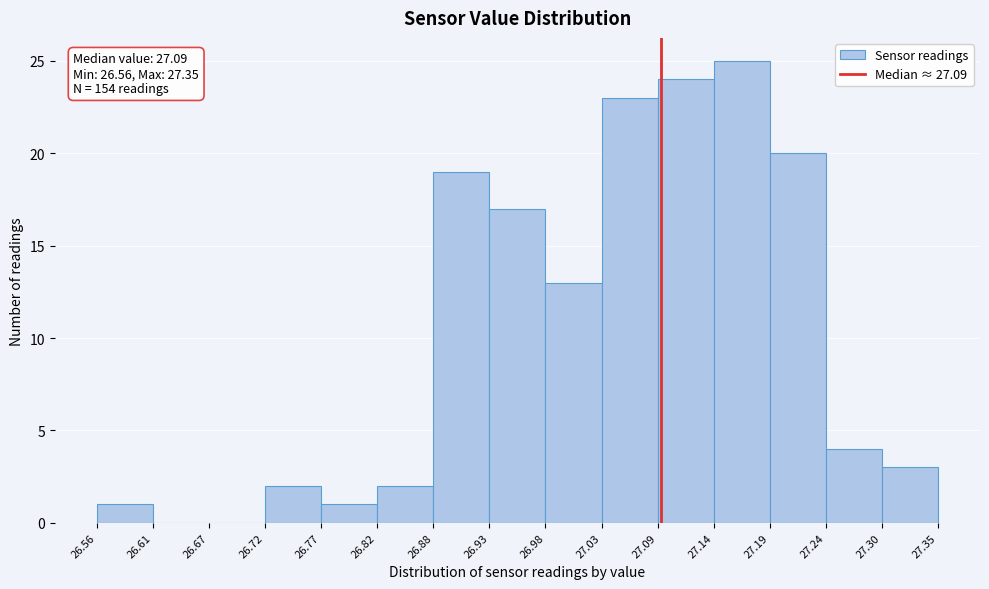

Over which range of the x-axis is the bar tallest?

27.14 to 27.19